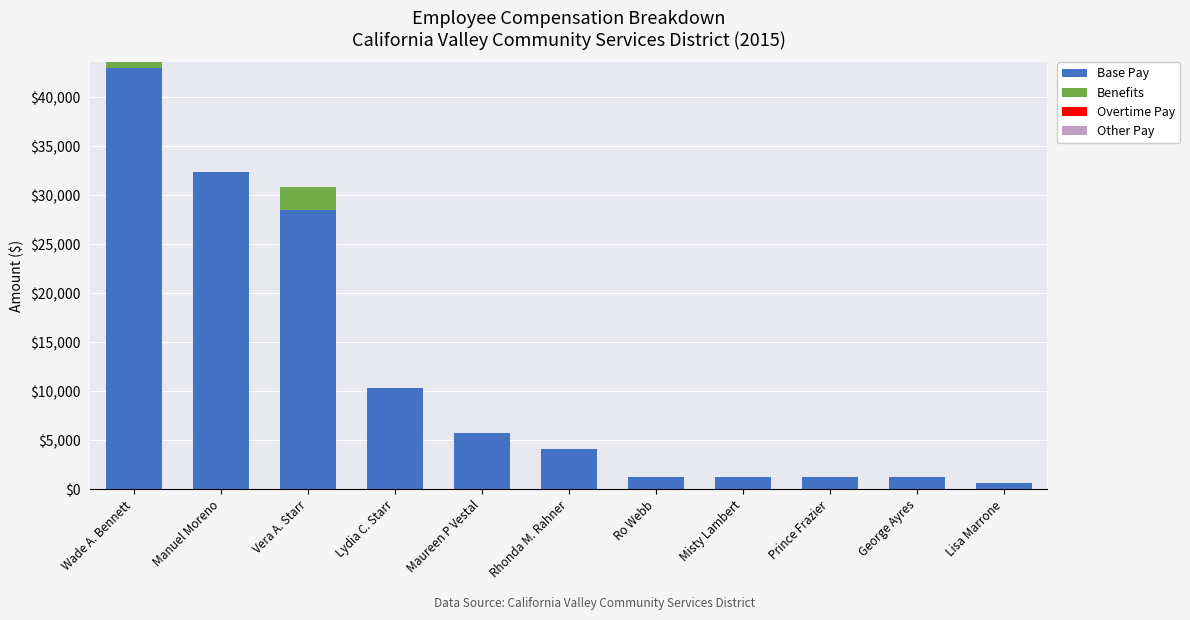

Where does the Base Pay series first go above 4092?

Wade A. Bennett